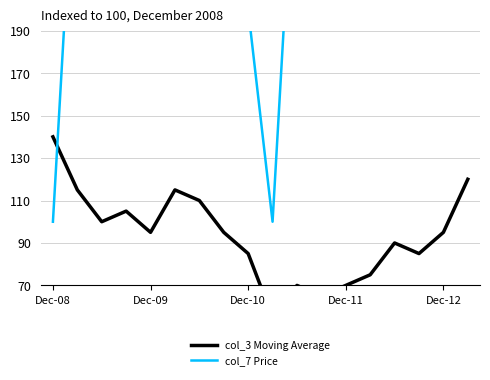

How many values in the col_3 Moving Average series exceed 95?

7